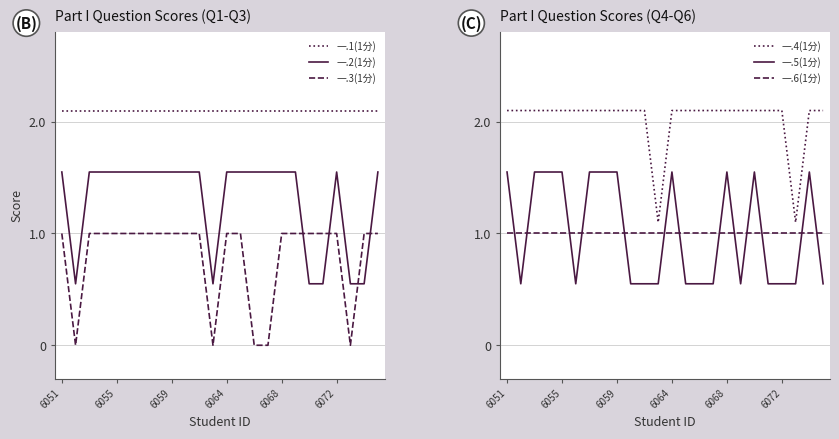

What is the average value of the 一.5(1分) series?

1.0